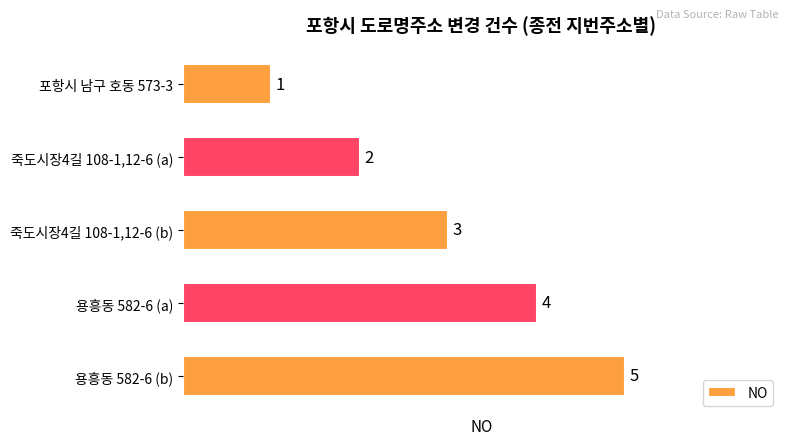

Where is the data nearest to the value 3?

죽도시장4길 108-1,12-6 (b)